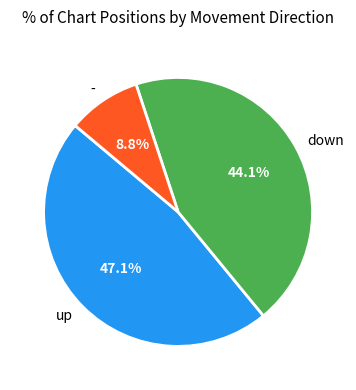

Rank the categories by value from lowest to highest.

-, down, up